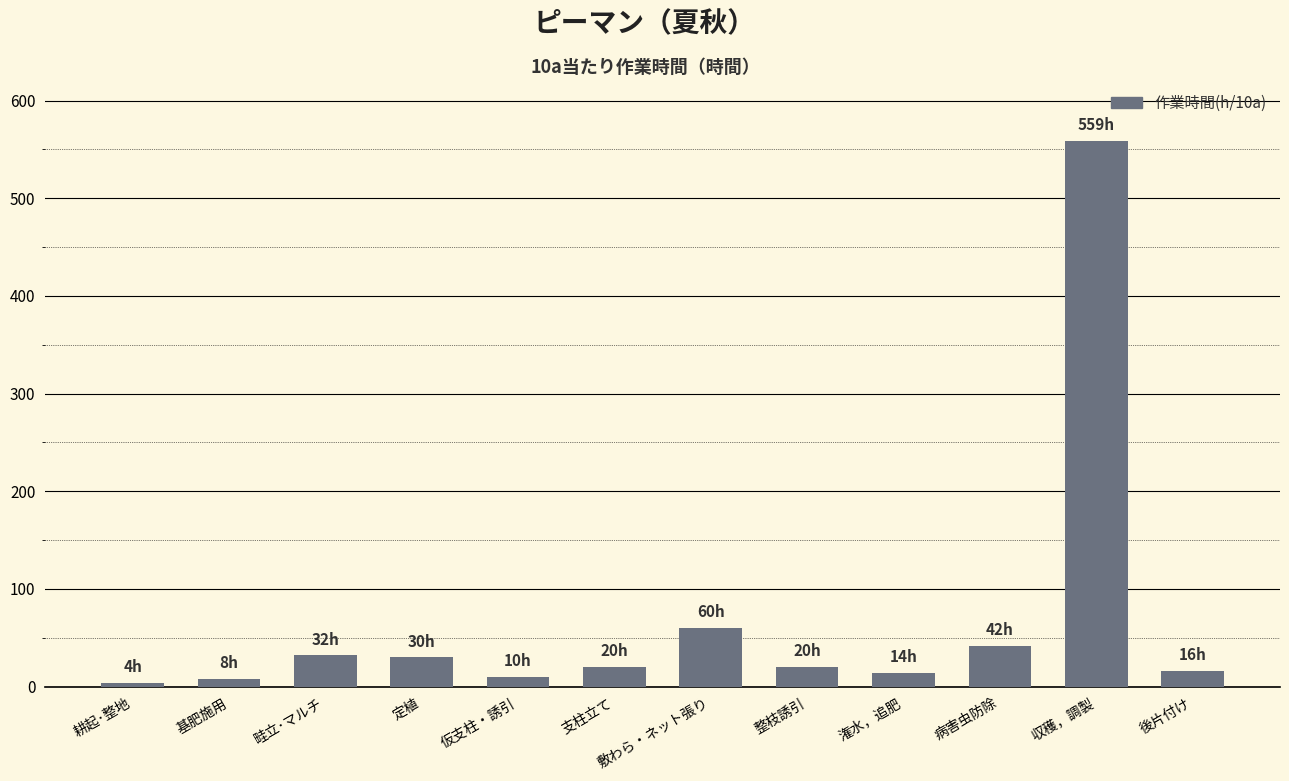

What is the ratio of the value at 定植 to the value at 病害虫防除?

0.7